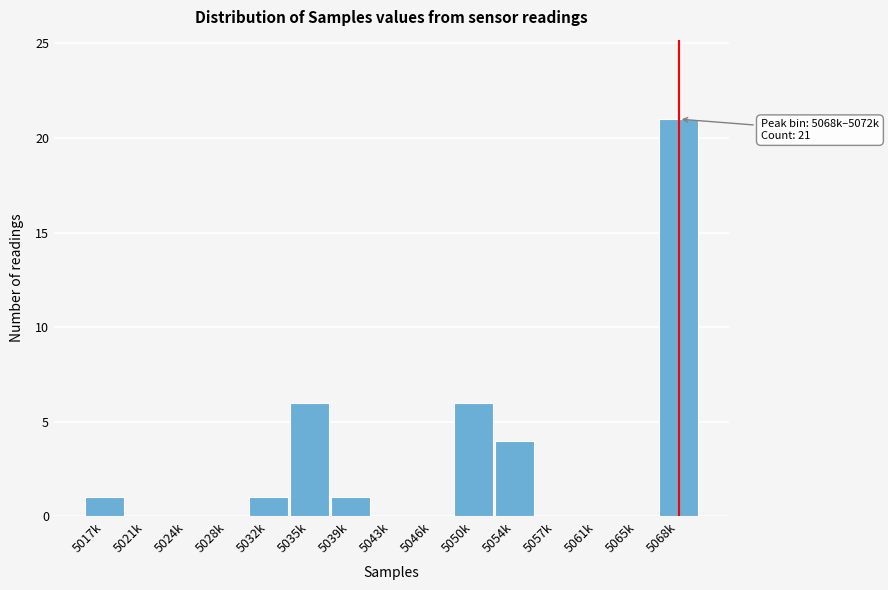

Reading left to right, what are all the values shown in this chart?

5017k=1	5021k=0	5024k=0	5028k=0	5032k=1	5035k=6	5039k=1	5043k=0	5046k=0	5050k=6	5054k=4	5057k=0	5061k=0	5065k=0	5068k=21